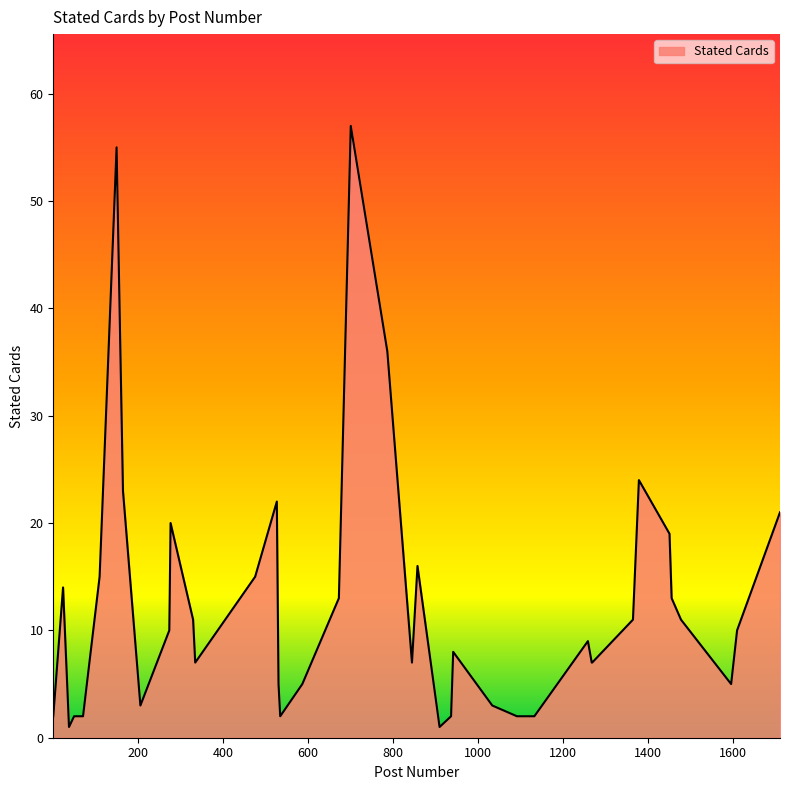

What is the difference between the maximum and minimum values?

56